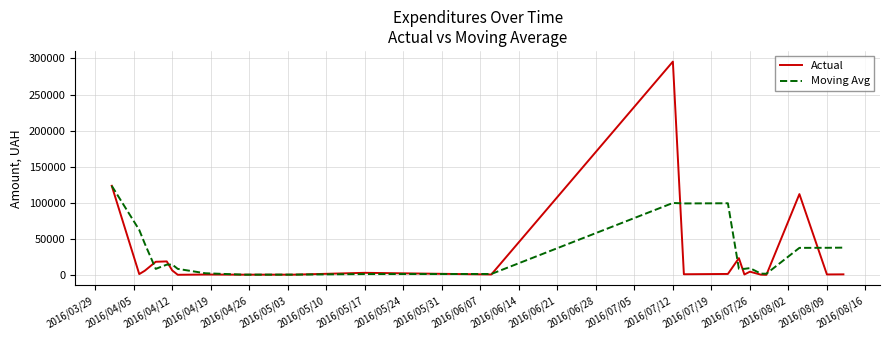

What is the average value of the Actual series?

26879.6